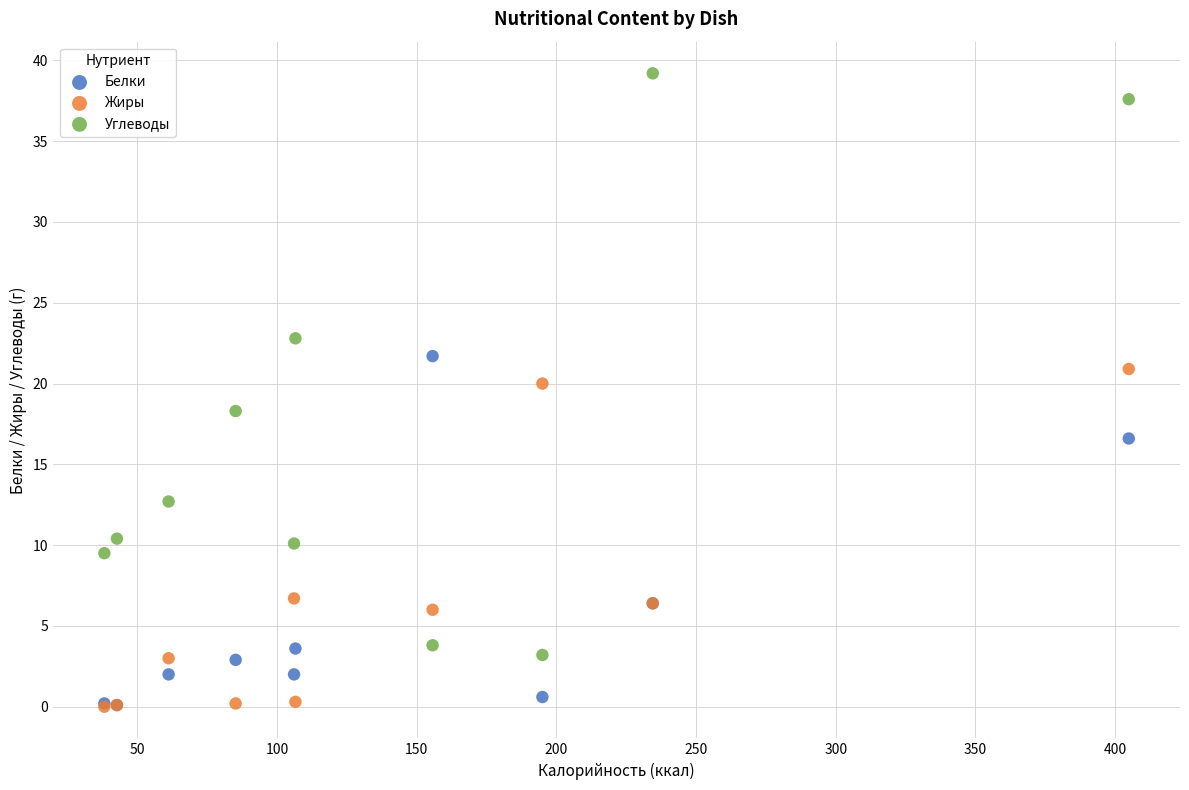

Which series has the largest Y range (max minus min)?

Углеводы